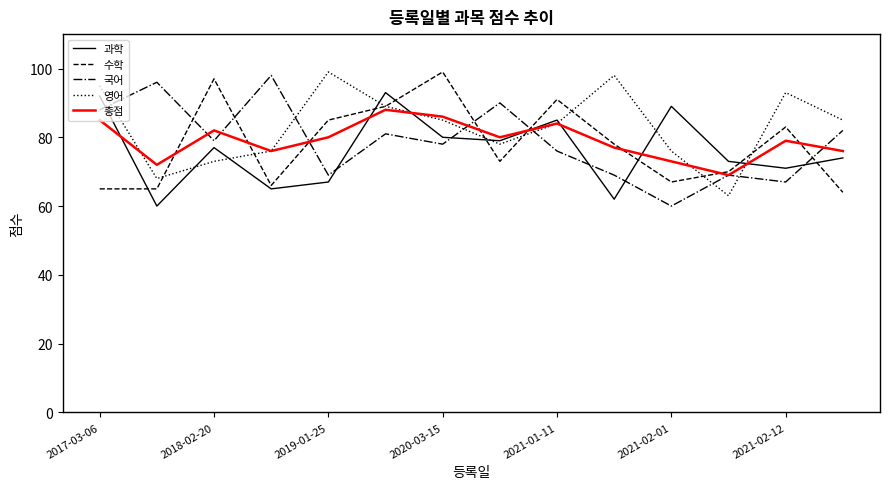

Is this an area chart (filled region under the line)?

No